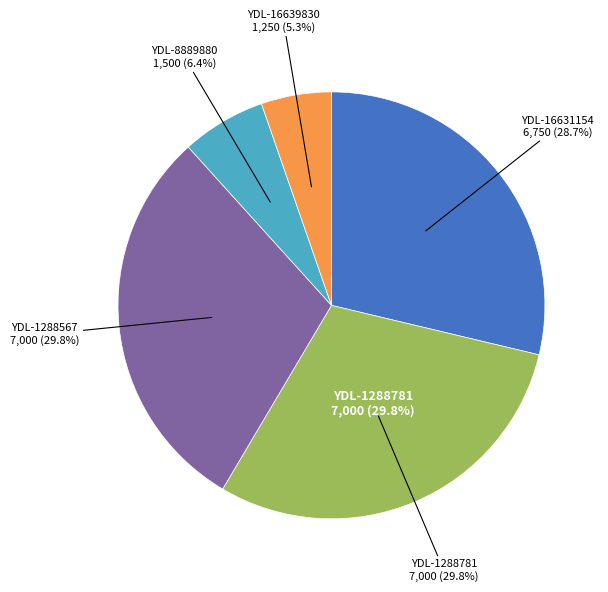

Combined, do YDL-1288781 and YDL-1288567 account for over 50%?

Yes